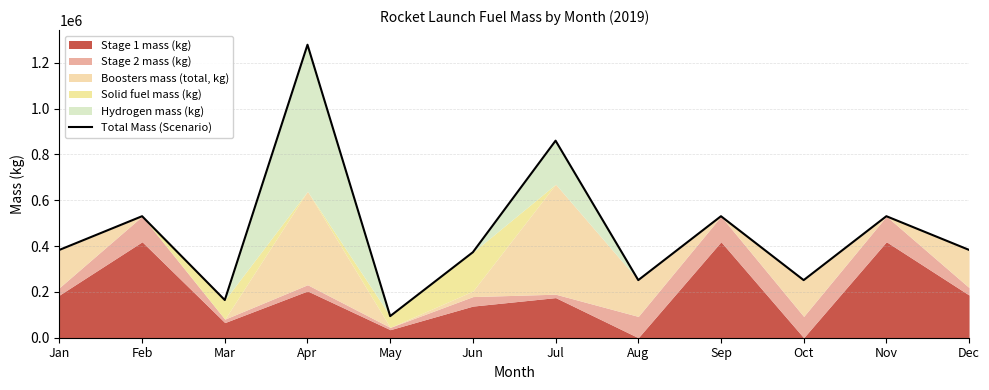

Between Apr and Jan, which is larger?

Apr